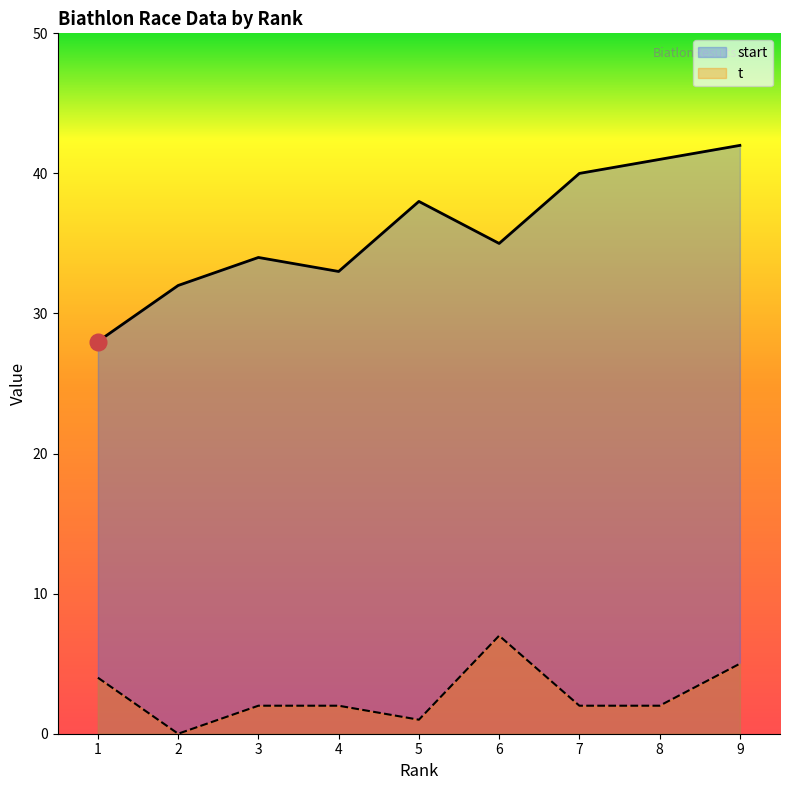

Which series has the widest spread of values?

start